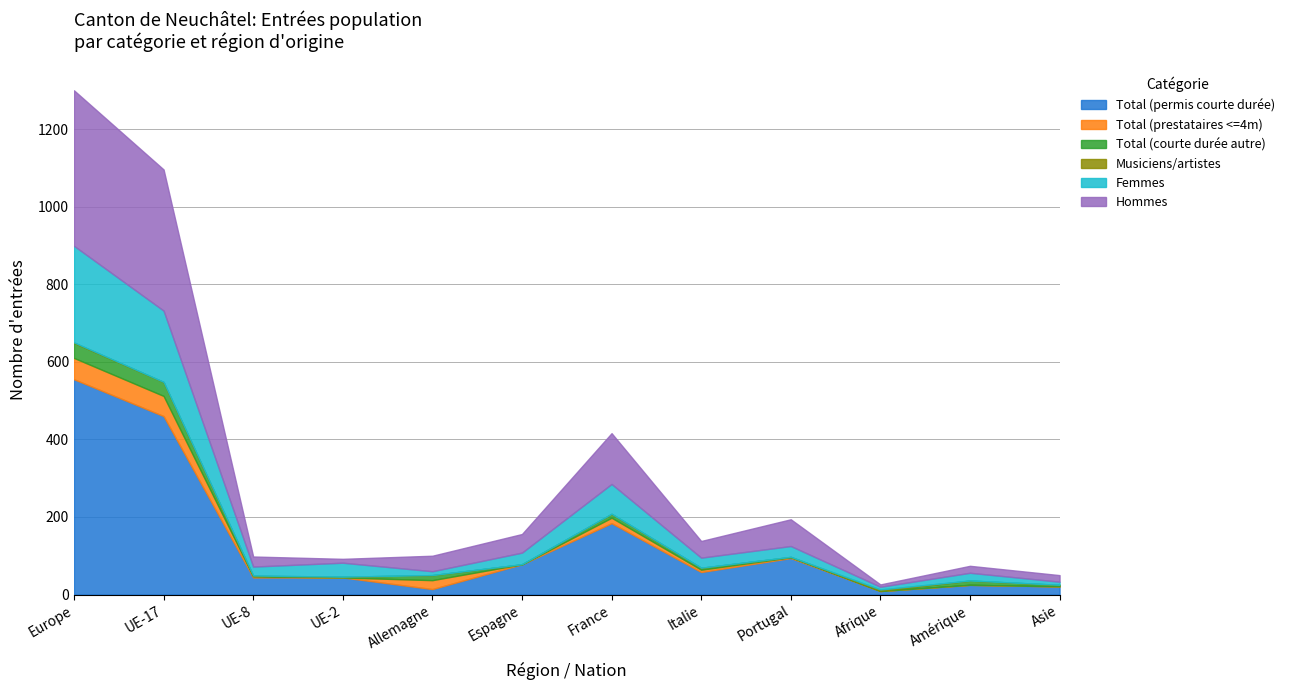

Which category has the lowest value in the Total (permis courte durée) series?

Afrique